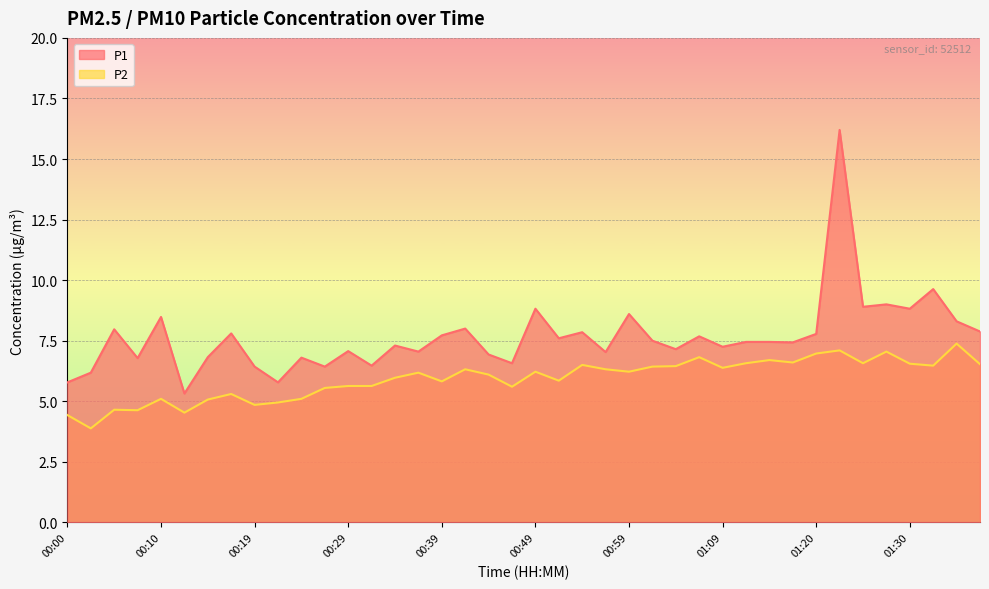

The value of P1 at 00:49 is 11.6. True or false?

False